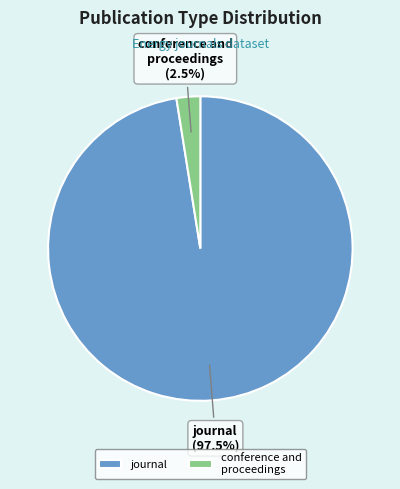

Which has a higher value, journal or conference and proceedings?

journal